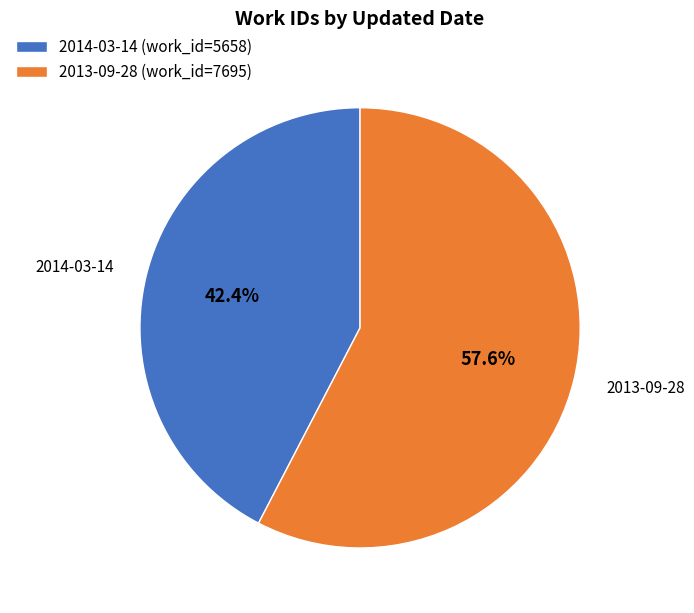

To the nearest percent, what percentage of the pie is 2013-09-28?

58%